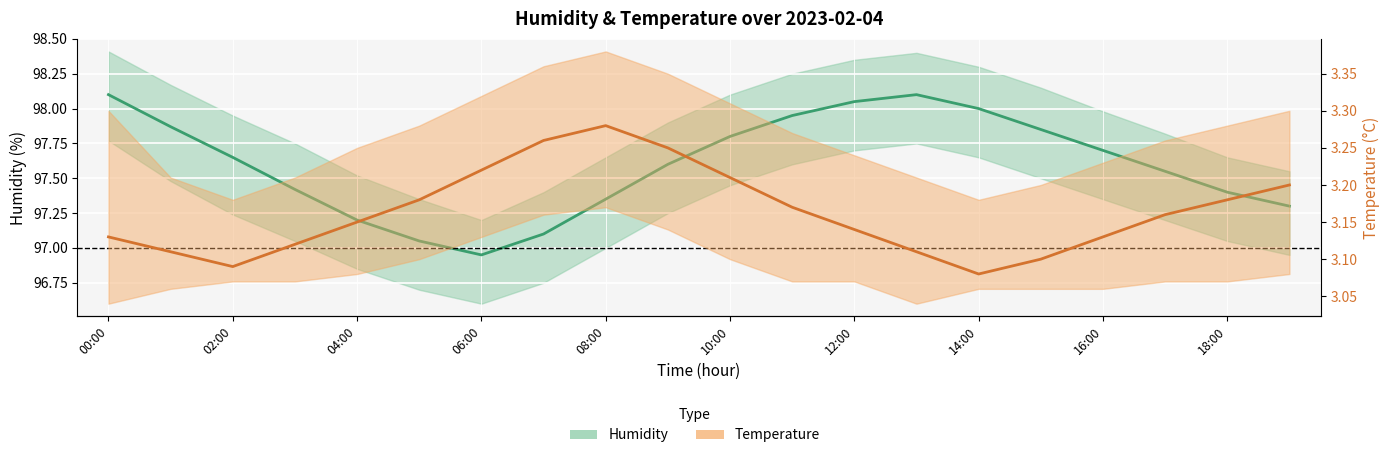

How many lines are shown in the chart?

2